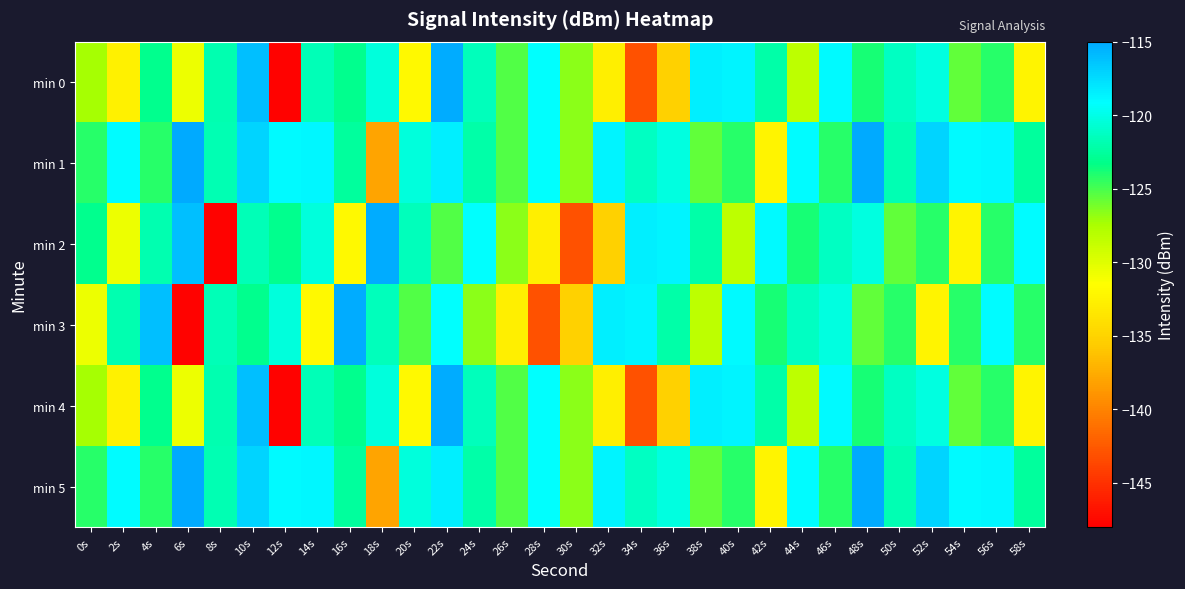

Reading left to right, what are all the values shown in this chart?

min 0: 0s=-127.4	2s=-132.6	4s=-123.0	6s=-130.7	8s=-121.9	10s=-116.1	12s=-147.8	14s=-121.7	16s=-123.1	18s=-120.3	20s=-132.0	22s=-115.2	24s=-121.5	26s=-125.2	28s=-119.2	30s=-126.7	32s=-132.8	34s=-143.0	36s=-135.1	38s=-118.4	40s=-118.7	42s=-122.1	44s=-128.3	46s=-119.0	48s=-123.9	50s=-121.2	52s=-120.2	54s=-125.6	56s=-124.3	58s=-132.3
min 1: 0s=-124.2	2s=-119.1	4s=-124.3	6s=-115.1	8s=-121.7	10s=-117.1	12s=-118.9	14s=-118.9	16s=-122.6	18s=-138.0	20s=-120.3	22s=-118.4	24s=-122.1	26s=-125.2	28s=-119.2	30s=-126.7	32s=-118.7	34s=-121.2	36s=-120.2	38s=-125.6	40s=-124.3	42s=-132.3	44s=-119.1	46s=-124.3	48s=-115.1	50s=-121.7	52s=-117.1	54s=-118.9	56s=-118.9	58s=-122.6
min 2: 0s=-123.0	2s=-130.7	4s=-121.9	6s=-116.1	8s=-147.8	10s=-121.7	12s=-123.1	14s=-120.3	16s=-132.0	18s=-115.2	20s=-121.5	22s=-125.2	24s=-119.2	26s=-126.7	28s=-132.8	30s=-143.0	32s=-135.1	34s=-118.4	36s=-118.7	38s=-122.1	40s=-128.3	42s=-119.0	44s=-123.9	46s=-121.2	48s=-120.2	50s=-125.6	52s=-124.3	54s=-132.3	56s=-124.2	58s=-119.1
min 3: 0s=-130.7	2s=-121.9	4s=-116.1	6s=-147.8	8s=-121.7	10s=-123.1	12s=-120.3	14s=-132.0	16s=-115.2	18s=-121.5	20s=-125.2	22s=-119.2	24s=-126.7	26s=-132.8	28s=-143.0	30s=-135.1	32s=-118.4	34s=-118.7	36s=-122.1	38s=-128.3	40s=-119.0	42s=-123.9	44s=-121.2	46s=-120.2	48s=-125.6	50s=-124.3	52s=-132.3	54s=-124.2	56s=-119.1	58s=-124.3
min 4: 0s=-127.4	2s=-132.6	4s=-123.0	6s=-130.7	8s=-121.9	10s=-116.1	12s=-147.8	14s=-121.7	16s=-123.1	18s=-120.3	20s=-132.0	22s=-115.2	24s=-121.5	26s=-125.2	28s=-119.2	30s=-126.7	32s=-132.8	34s=-143.0	36s=-135.1	38s=-118.4	40s=-118.7	42s=-122.1	44s=-128.3	46s=-119.0	48s=-123.9	50s=-121.2	52s=-120.2	54s=-125.6	56s=-124.3	58s=-132.3
min 5: 0s=-124.2	2s=-119.1	4s=-124.3	6s=-115.1	8s=-121.7	10s=-117.1	12s=-118.9	14s=-118.9	16s=-122.6	18s=-138.0	20s=-120.3	22s=-118.4	24s=-122.1	26s=-125.2	28s=-119.2	30s=-126.7	32s=-118.7	34s=-121.2	36s=-120.2	38s=-125.6	40s=-124.3	42s=-132.3	44s=-119.1	46s=-124.3	48s=-115.1	50s=-121.7	52s=-117.1	54s=-118.9	56s=-118.9	58s=-122.6